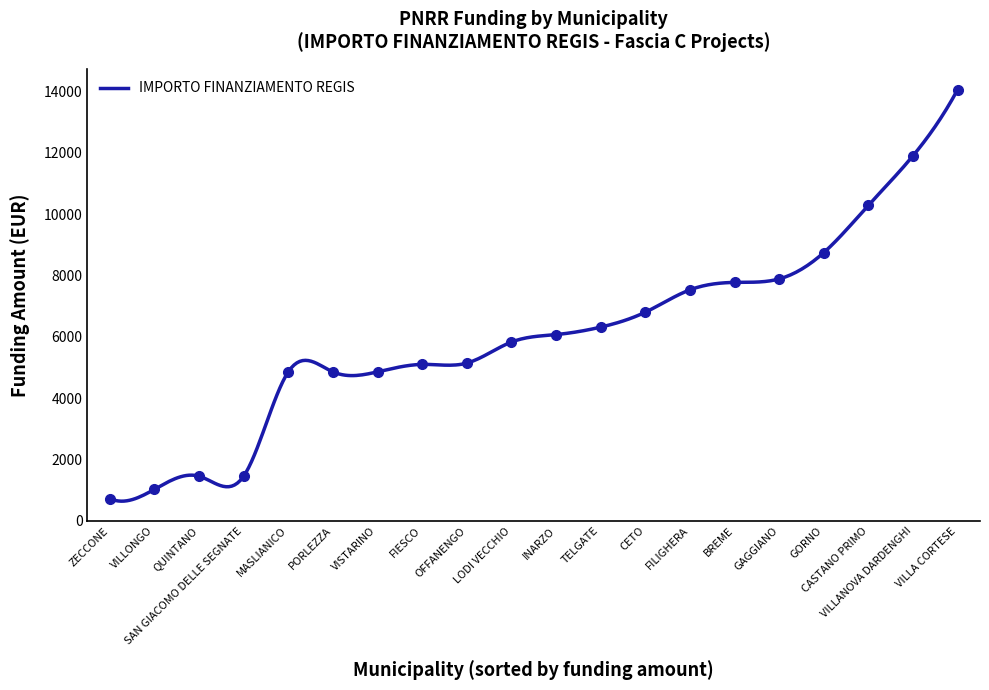

Does the chart have visible grid lines?

No